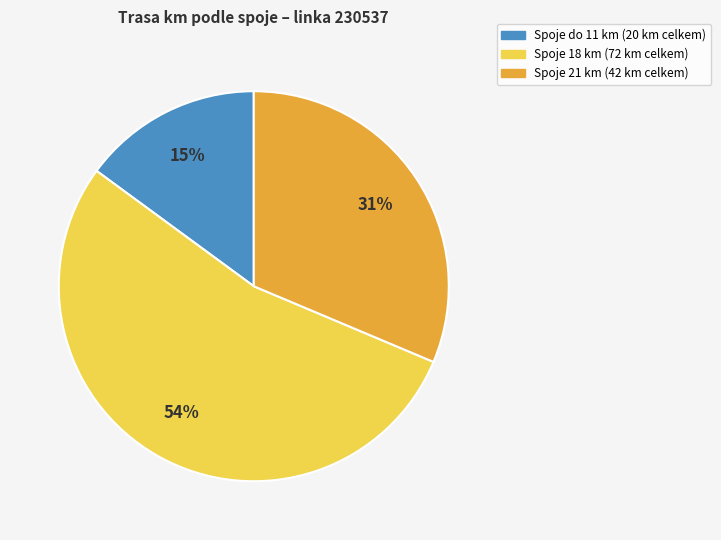

To the nearest percent, what is the average slice percentage?

33%